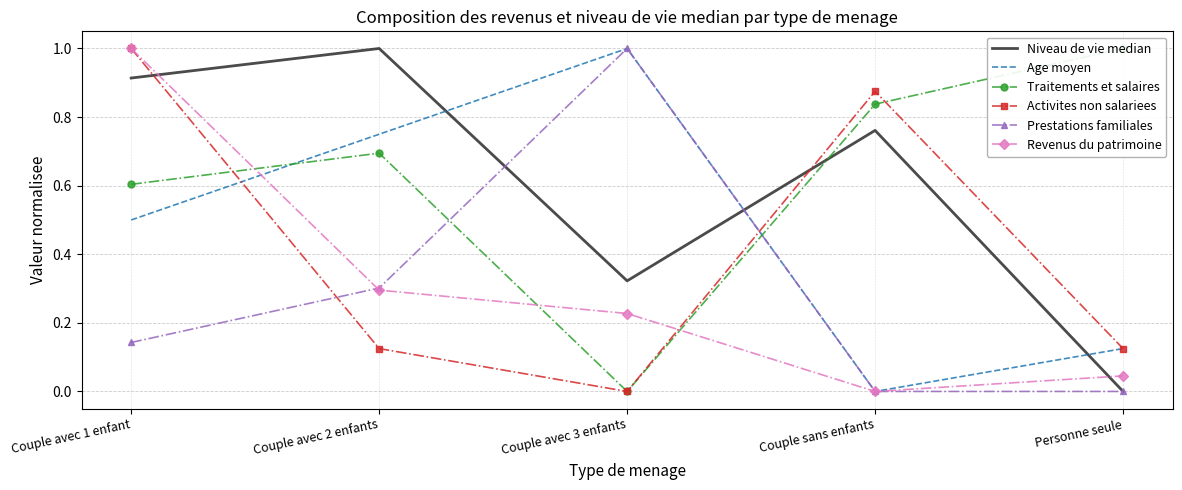

What is the label of the 2nd point from the right?

Couple sans enfants